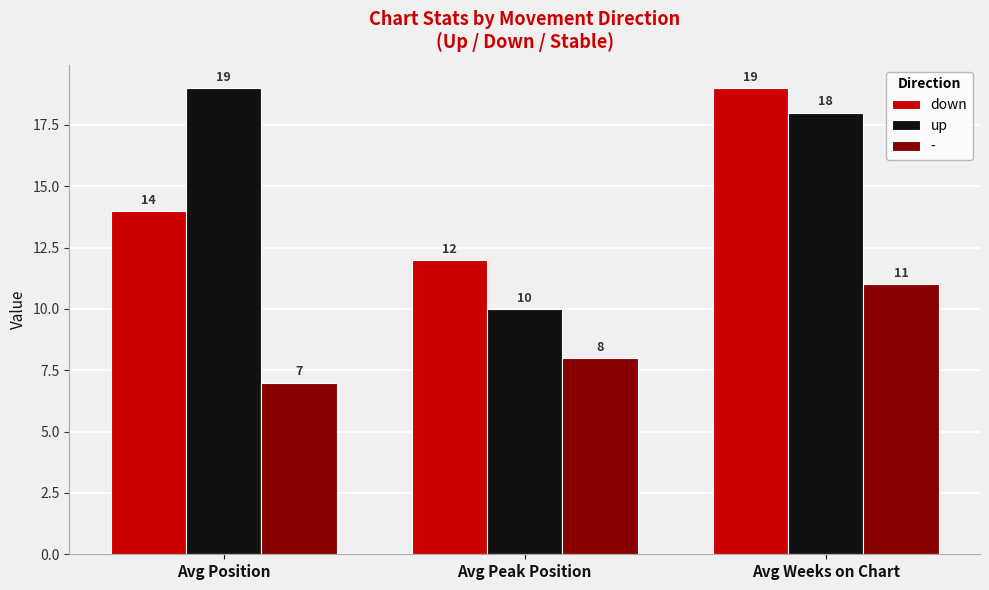

At which label does up reach its minimum?

Avg Peak Position